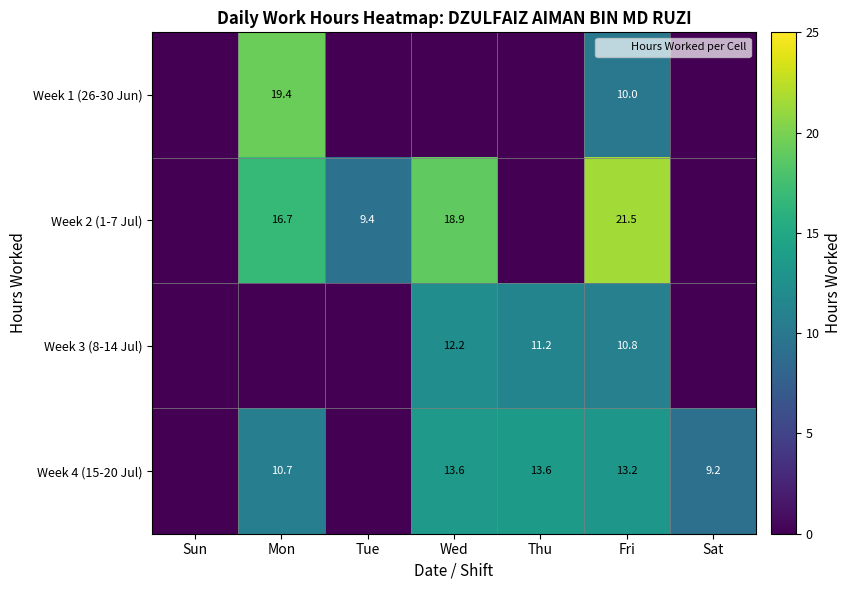

What is the difference between the maximum and second lowest values in the Week 1 (26-30 Jun) series?

19.4